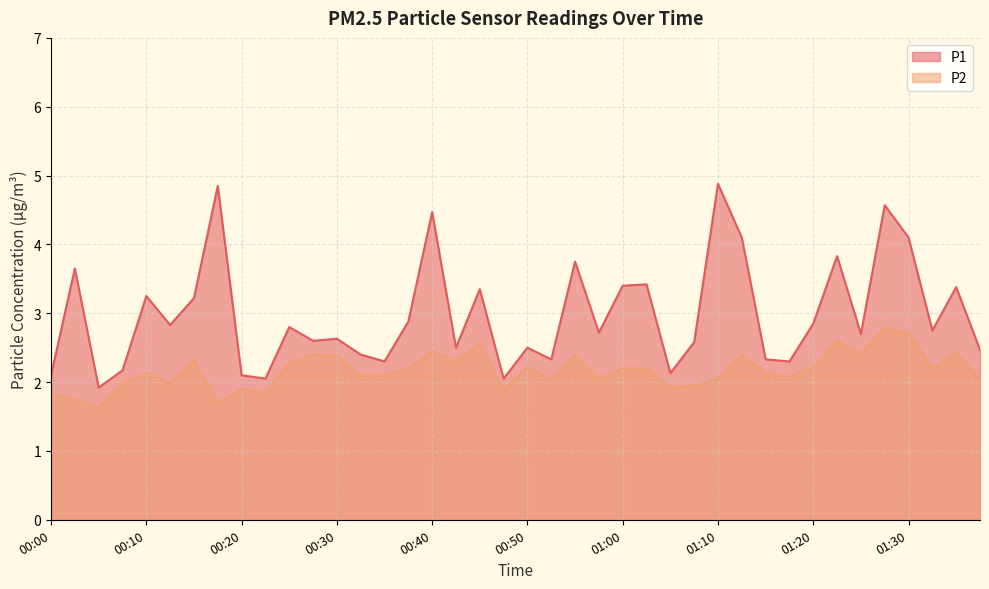

Rank the series by their maximum value, from highest to lowest.

P1, P2